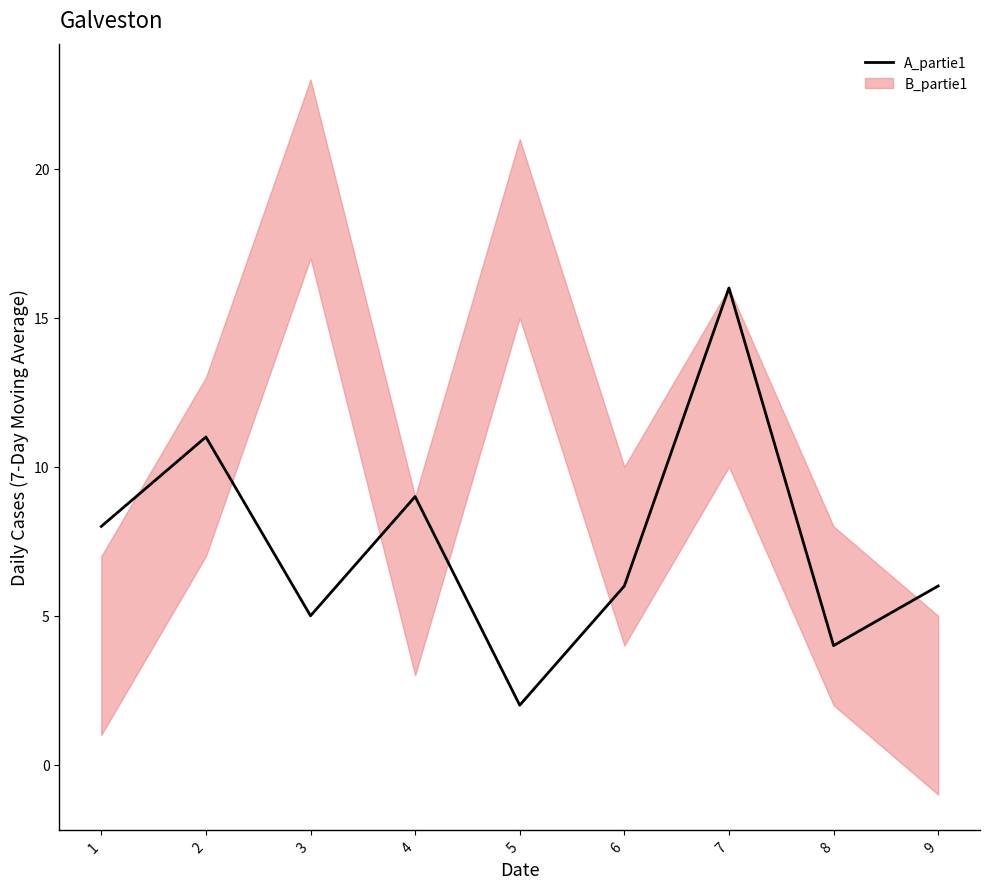

Which label corresponds to the largest value in the chart?

7